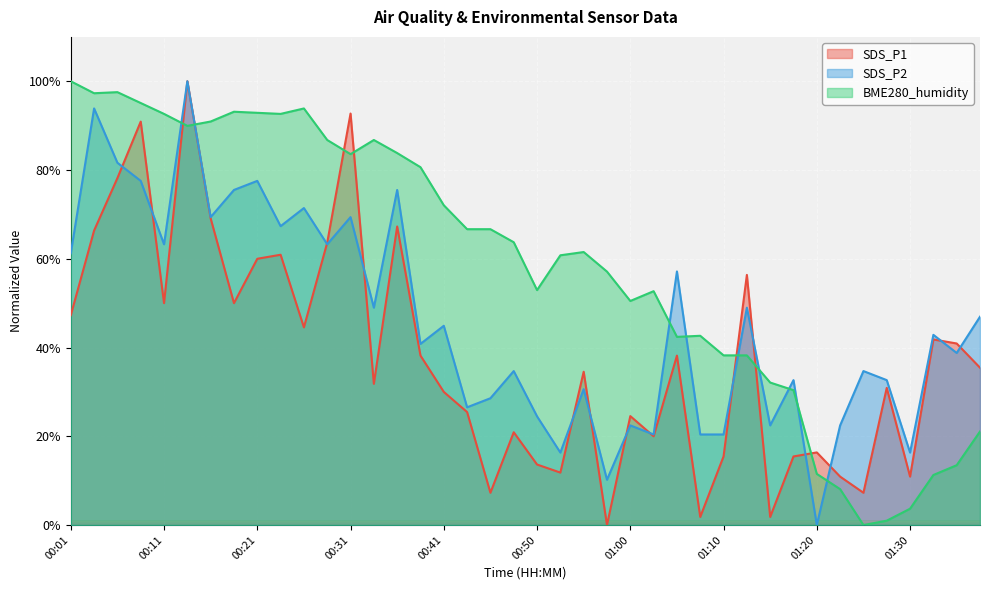

List the series in order of their overall mean, lowest first.

SDS_P1, SDS_P2, BME280_humidity